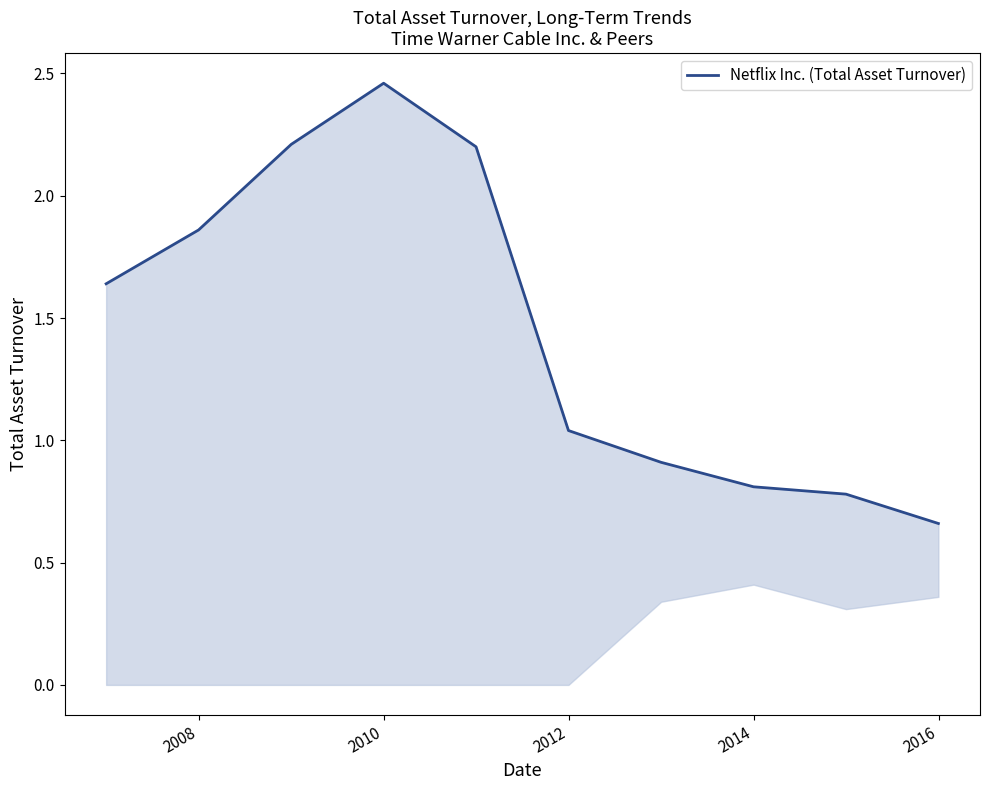

True or false: the data has more than 2 interior local peaks.

False